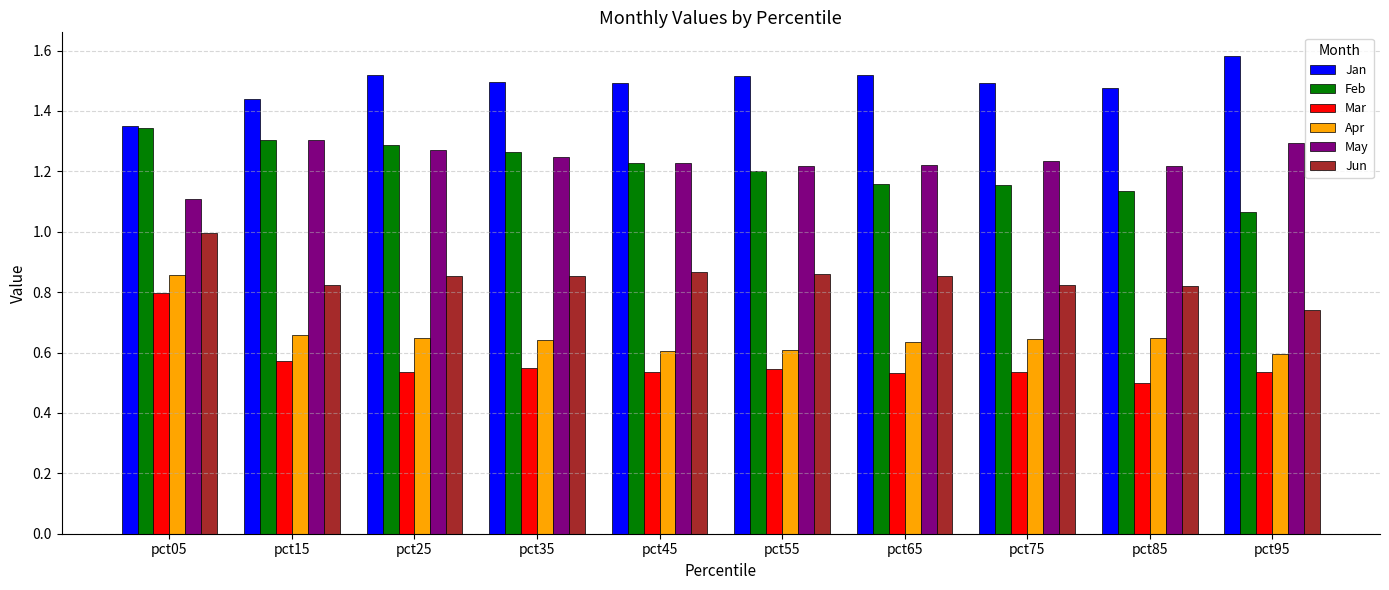

The Jun series shows 1.5 at pct25. True or false?

False